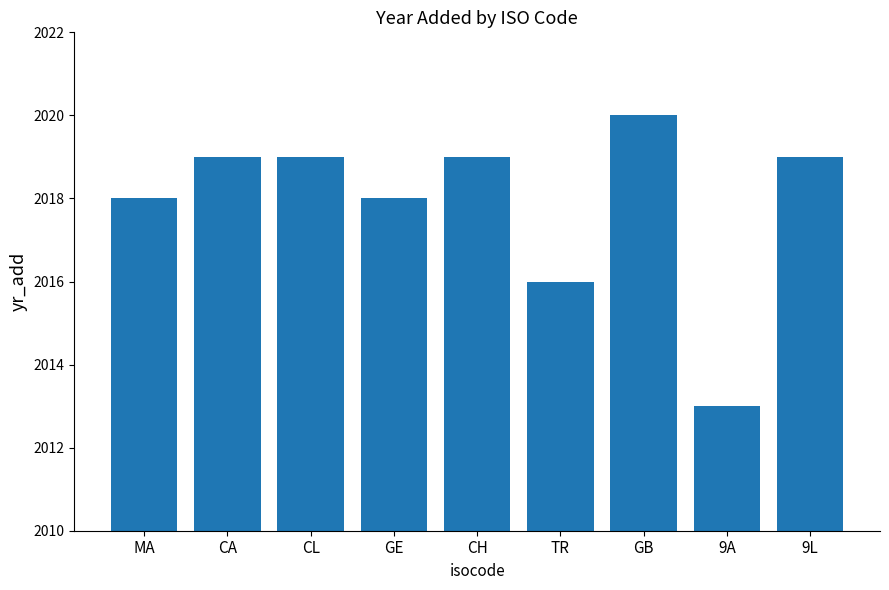

Reading right to left, extract all data points from this chart.

2019	2013	2020	2016	2019	2018	2019	2019	2018